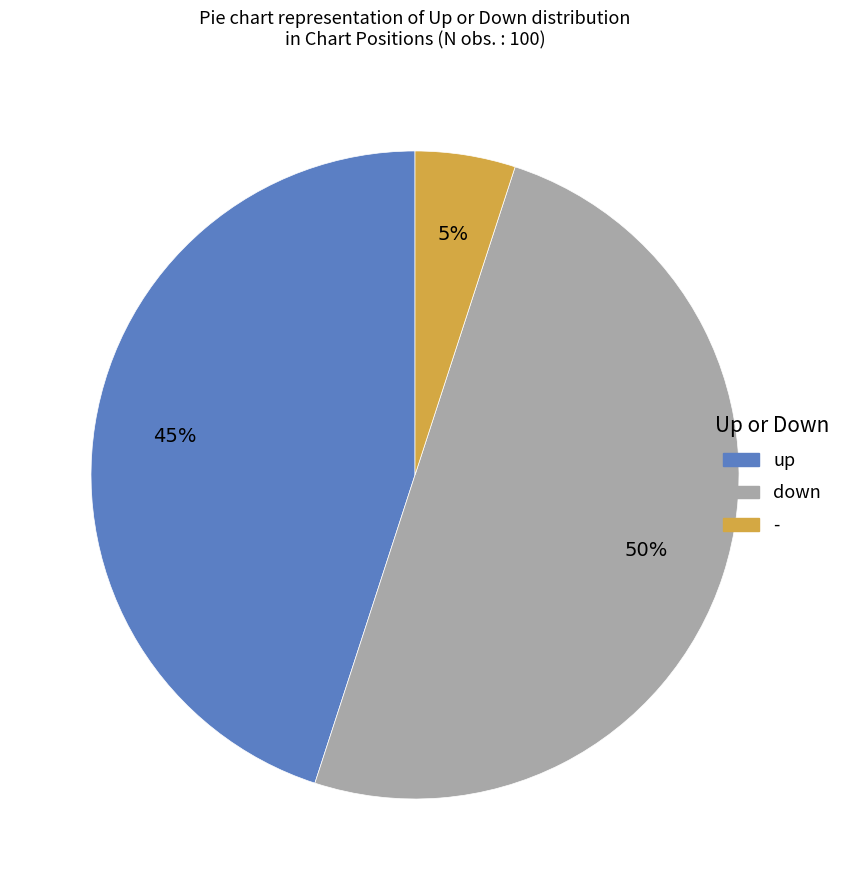

True or false: down accounts for 36% of the total.

False